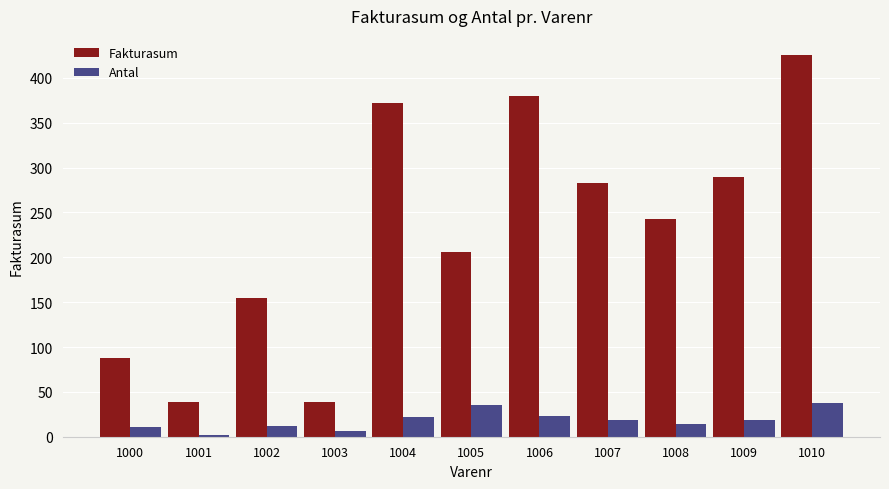

Is it true that Antal equals 8.5 at 1010?

False